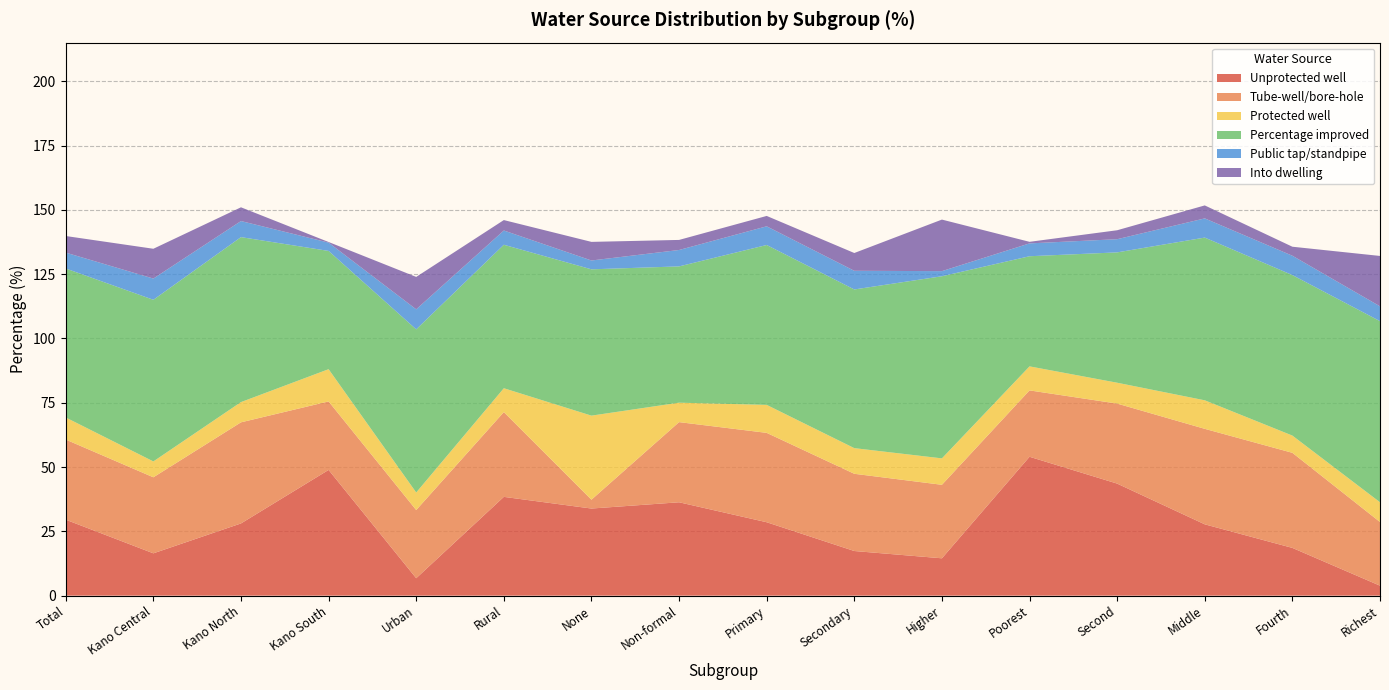

Reading left to right, what are all the values shown in this chart?

Unprotected well: 29.5	16.4	28.1	48.9	6.8	38.4	33.9	36.3	28.5	17.3	14.5	54.0	43.6	27.7	18.6	3.9
Tube-well/bore-hole: 31.1	29.6	39.3	26.6	26.5	33.0	3.4	31.2	34.7	30.0	28.6	25.8	31.1	37.1	37.0	24.8
Protected well: 8.6	6.2	7.9	12.5	6.8	9.3	32.7	7.6	10.9	10.0	10.3	9.3	8.1	11.1	6.7	7.7
Percentage improved: 57.9	62.8	64.1	46.0	63.4	55.8	56.9	53.0	62.2	61.7	70.8	42.8	50.7	63.3	62.4	70.4
Public tap/standpipe: 6.2	8.2	6.2	3.2	7.8	5.5	3.4	6.4	7.3	7.3	2.0	5.0	5.1	7.5	7.5	5.8
Into dwelling: 6.4	11.6	5.3	0.2	12.6	4.1	7.2	3.9	4.0	6.9	20.0	0.6	3.5	5.0	3.5	19.6